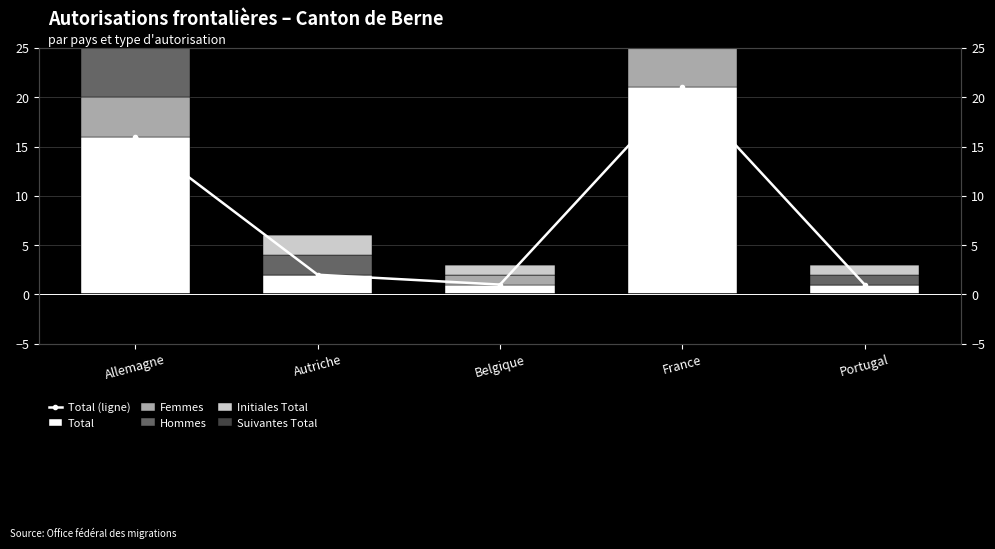

Which series has the largest total across all categories?

Total (ligne)